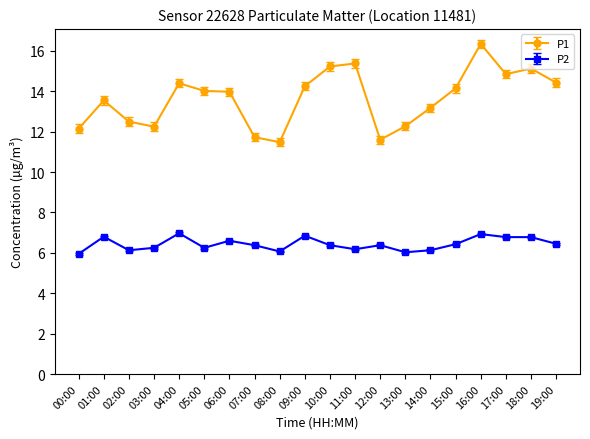

What is the smallest value displayed?

6.0